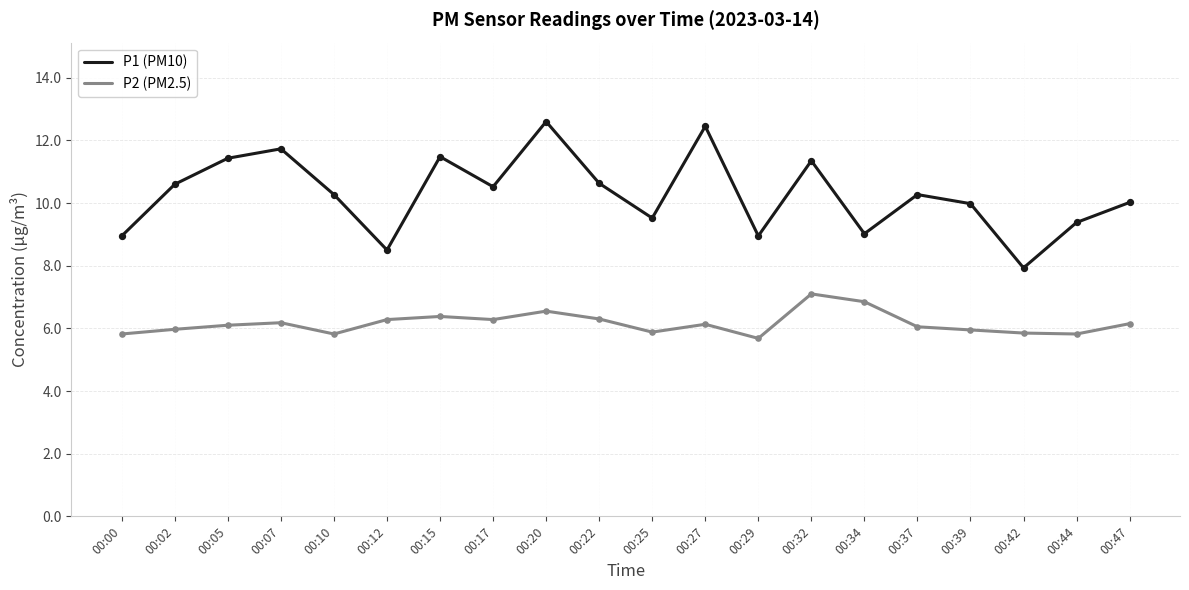

Is the value of P2 (PM2.5) at 00:47 greater than the value of P1 (PM10) at 00:07?

No